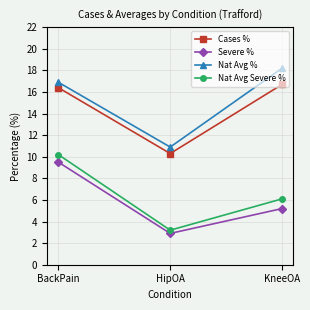

Rank the categories by Severe % value from highest to lowest.

BackPain, KneeOA, HipOA